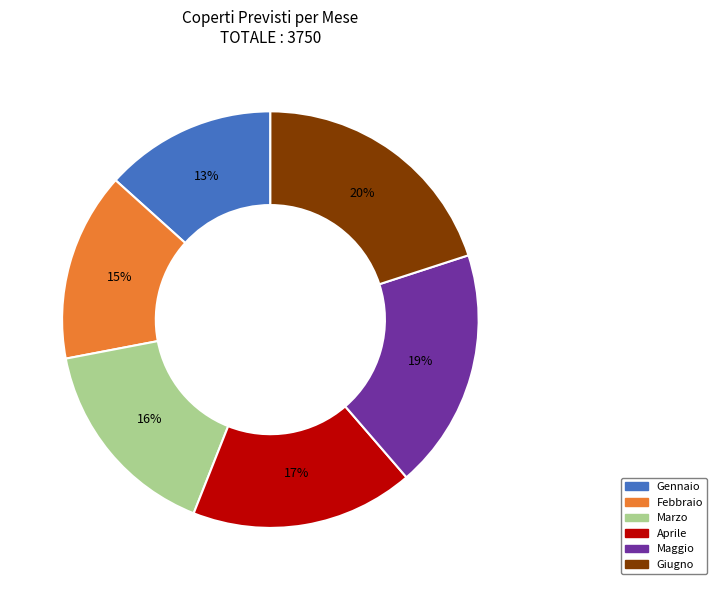

Does Maggio account for over 50% of the chart?

No